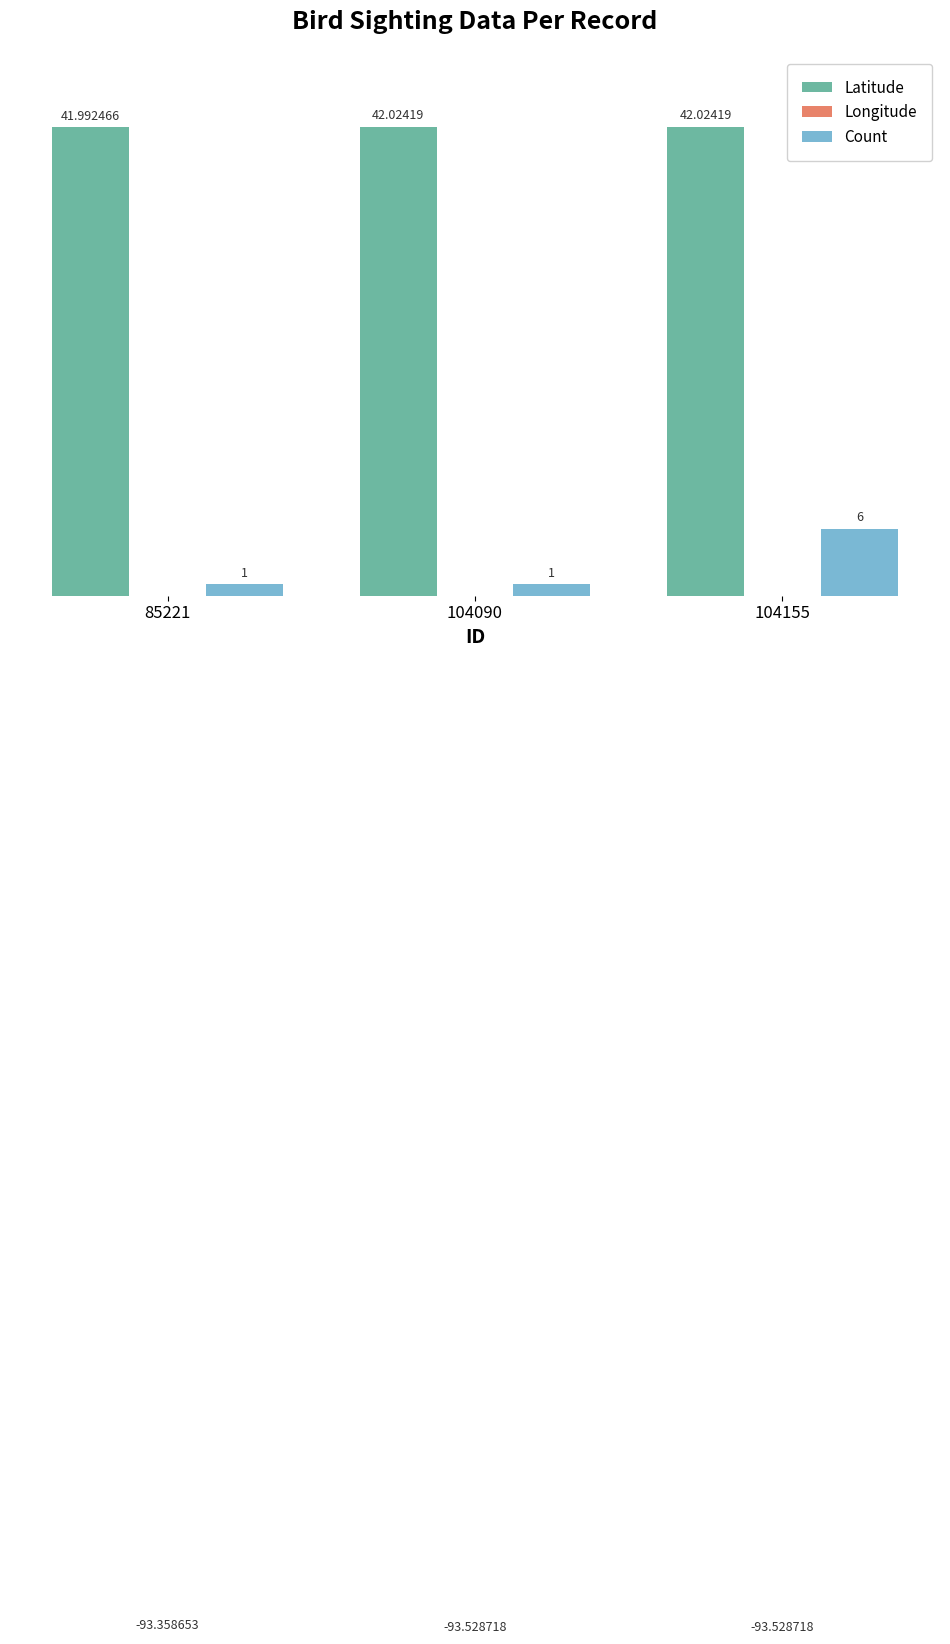

What is the smallest value displayed?

-93.5